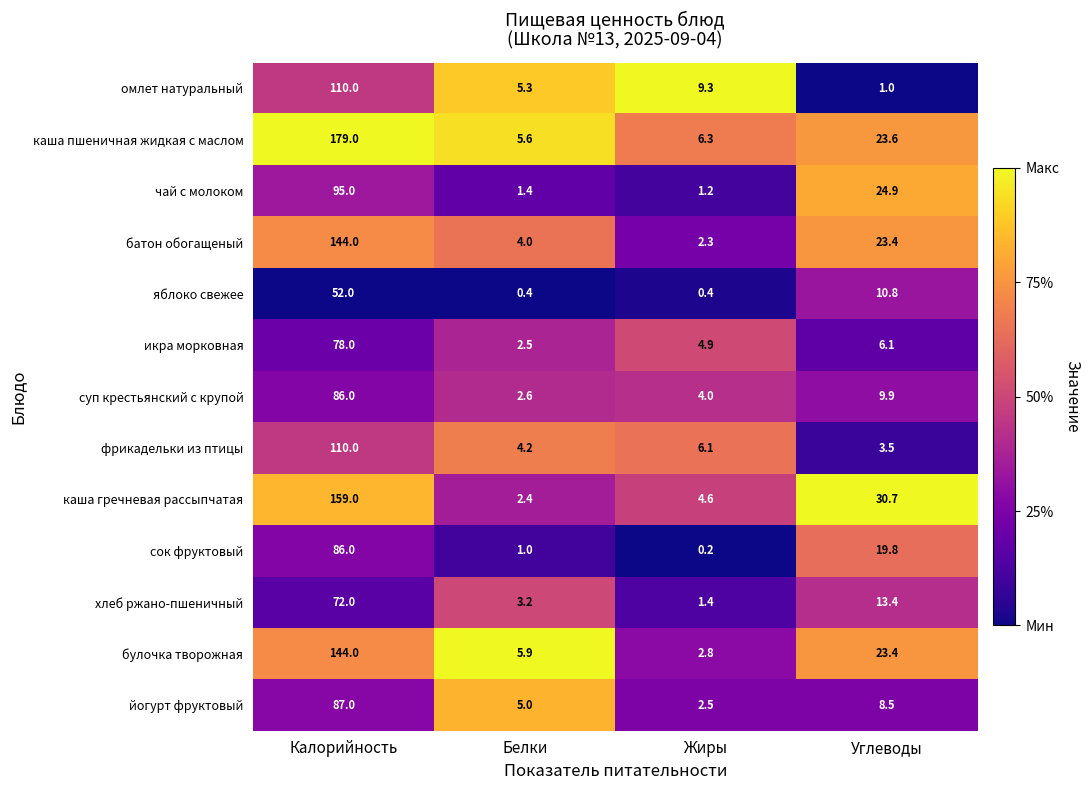

True or false: каша пшеничная жидкая с маслом has a value of 50.3 at Калорийность.

False